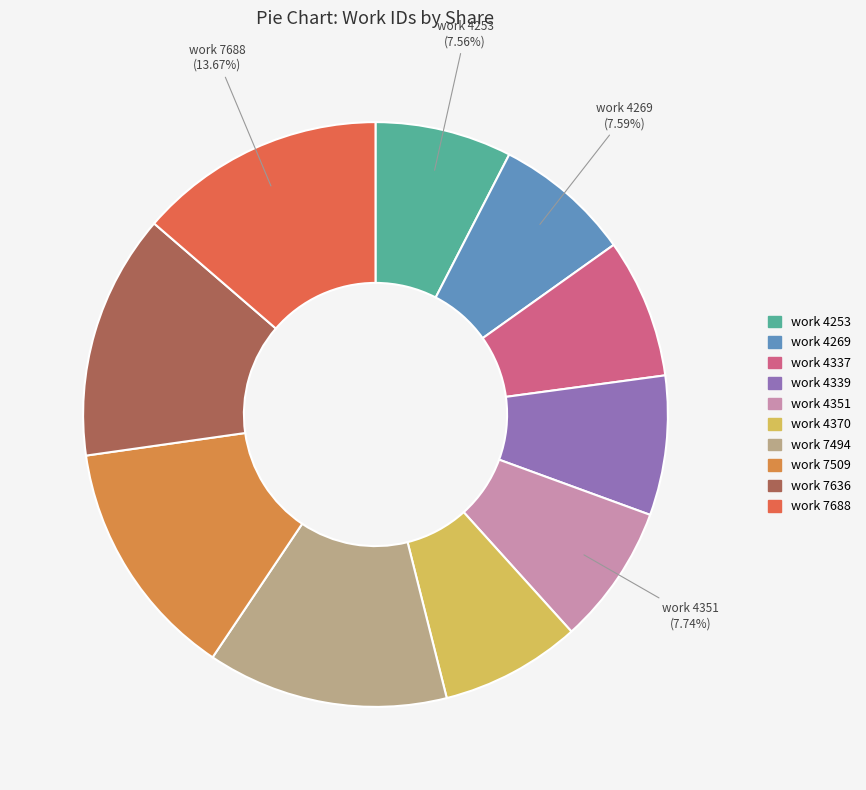

Count the number of slices in the pie.

10